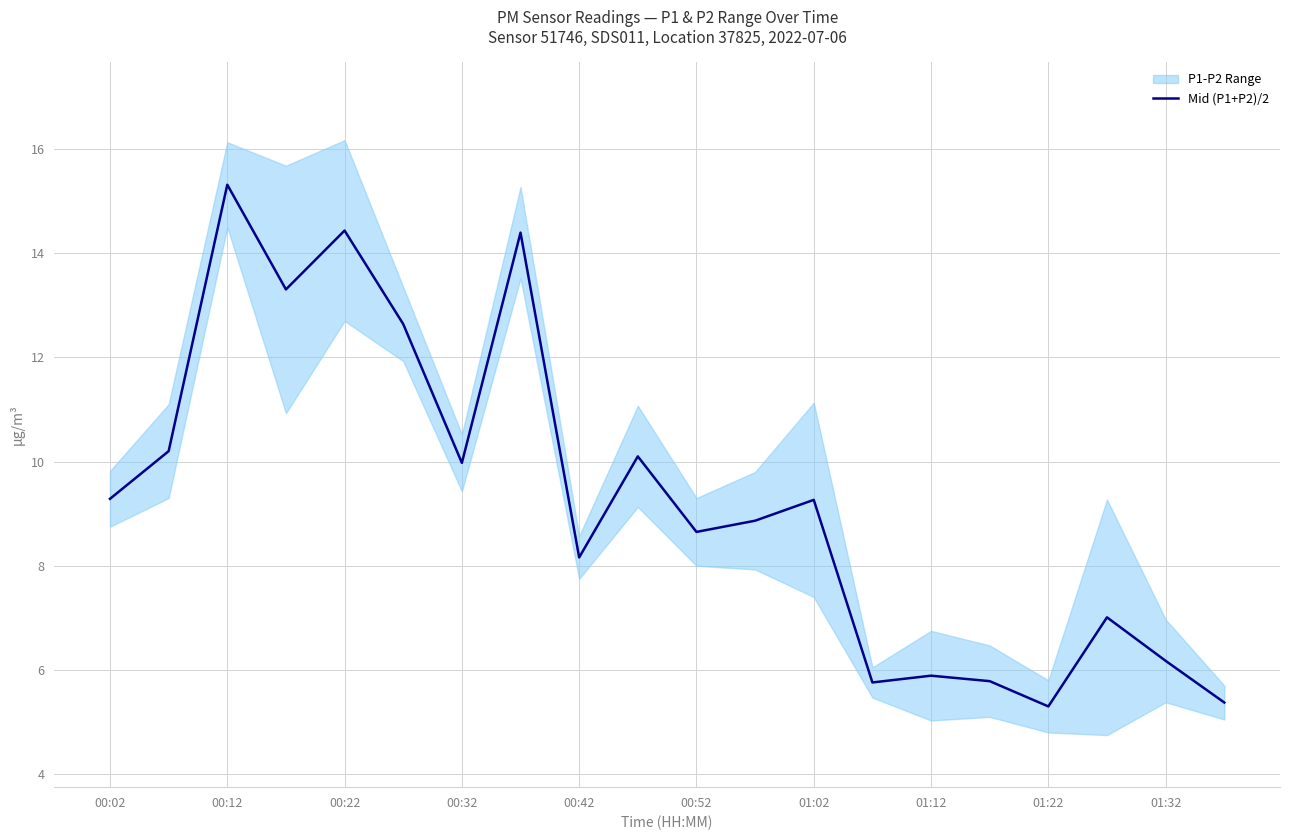

Does the chart display data point markers on the line(s)?

No